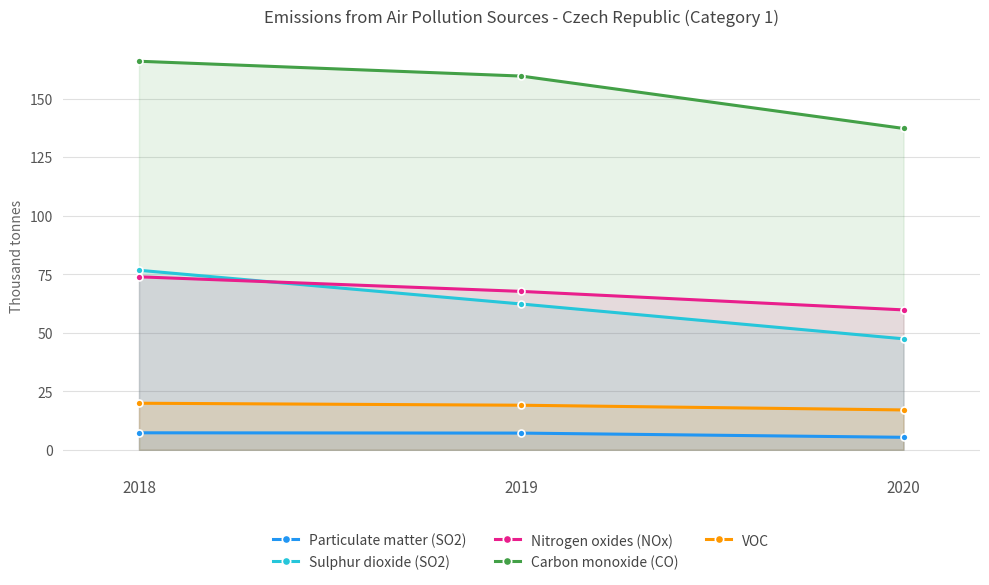

True or false: Nitrogen oxides (NOx) has a value of 73.9 at 2018.

True